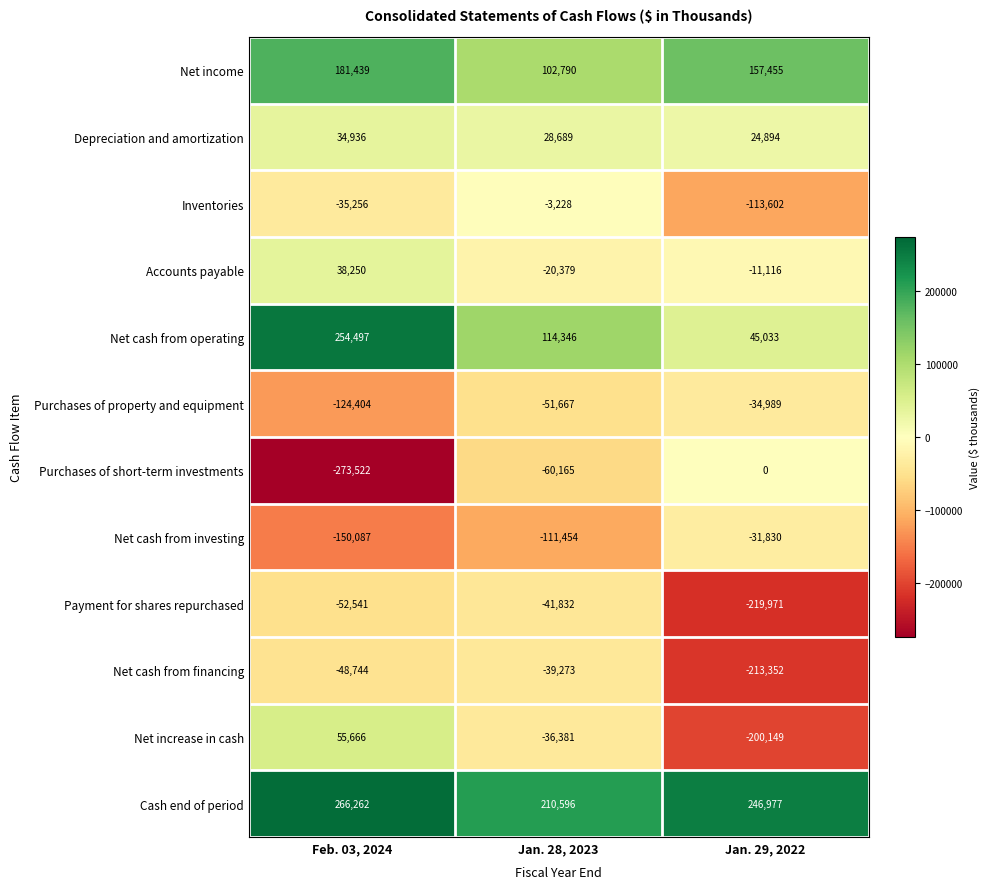

The value of Accounts payable at Feb. 03, 2024 is 38250. True or false?

True